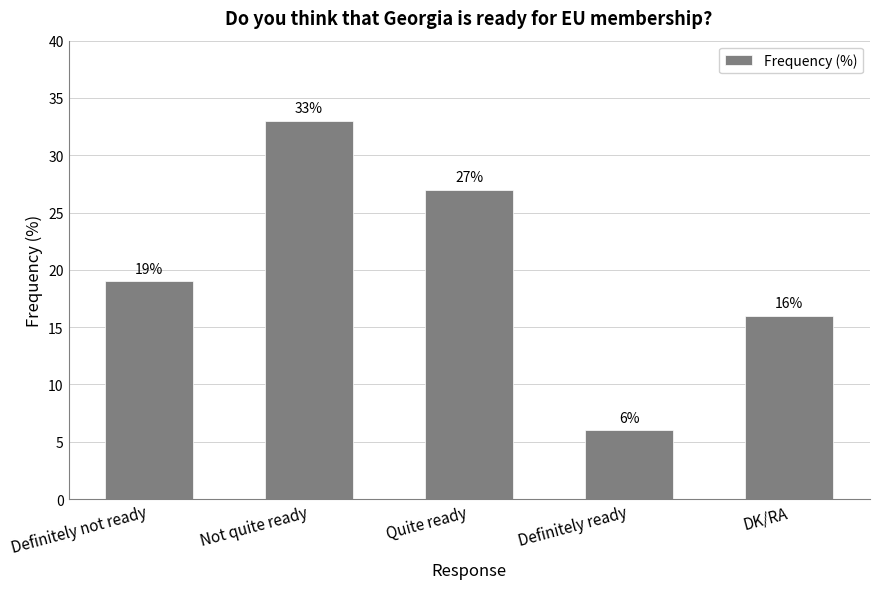

Reading left to right, list all the values displayed in this chart.

Definitely not ready=19	Not quite ready=33	Quite ready=27	Definitely ready=6	DK/RA=16